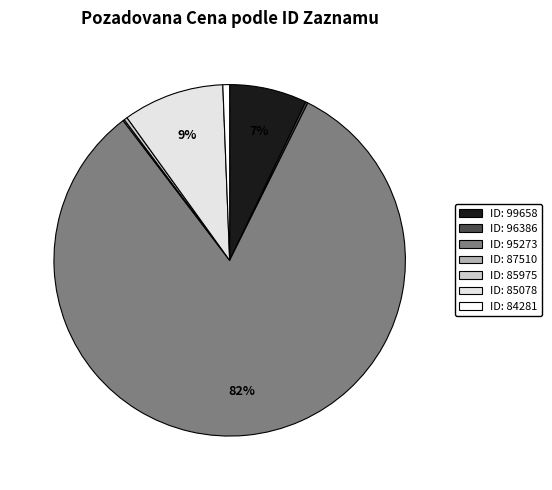

Is there a majority slice in this chart?

Yes